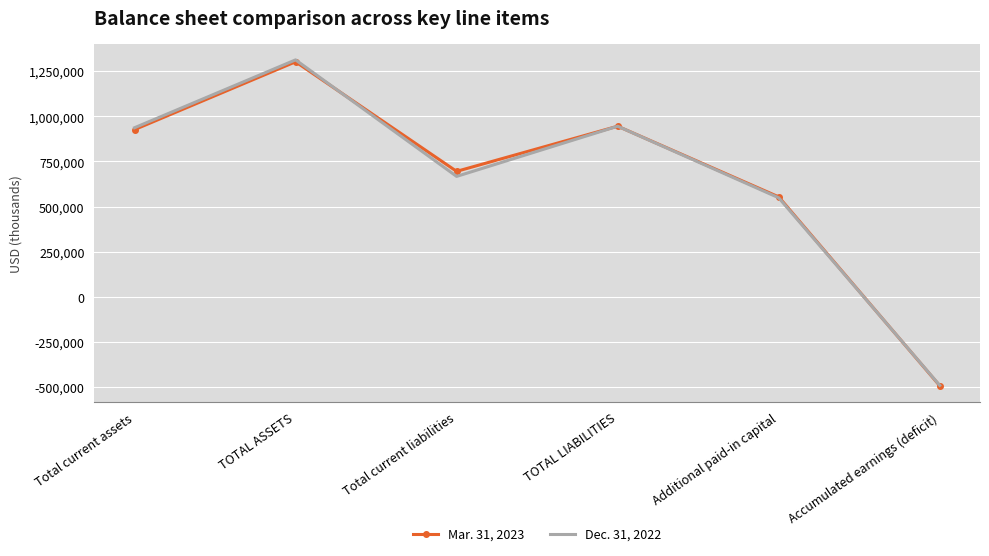

How many values in Dec. 31, 2022 are below zero?

1